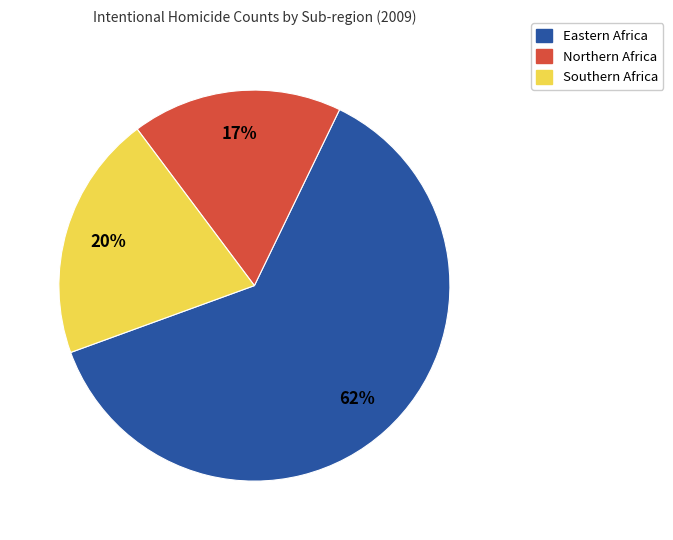

To the nearest percent, what is the difference between the largest and smallest slice percentages?

45%